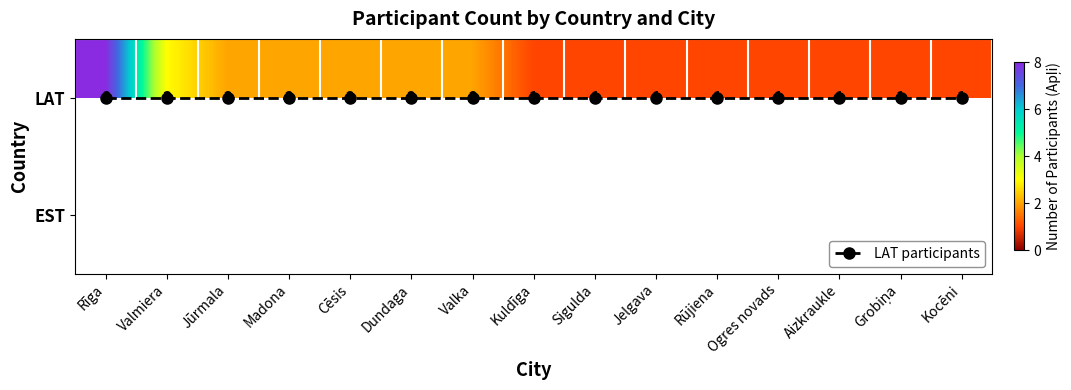

At how many categories does at least one series exceed 7?

1